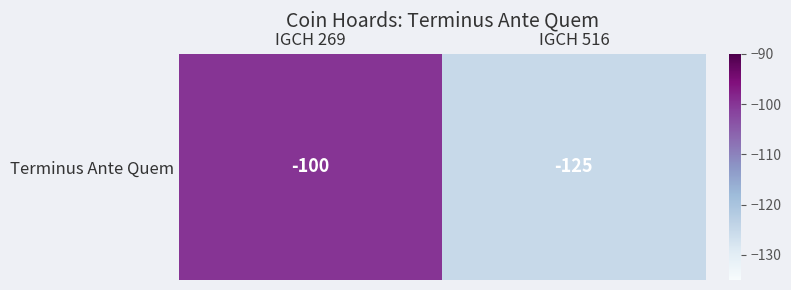

What is the sum of all values?

-225